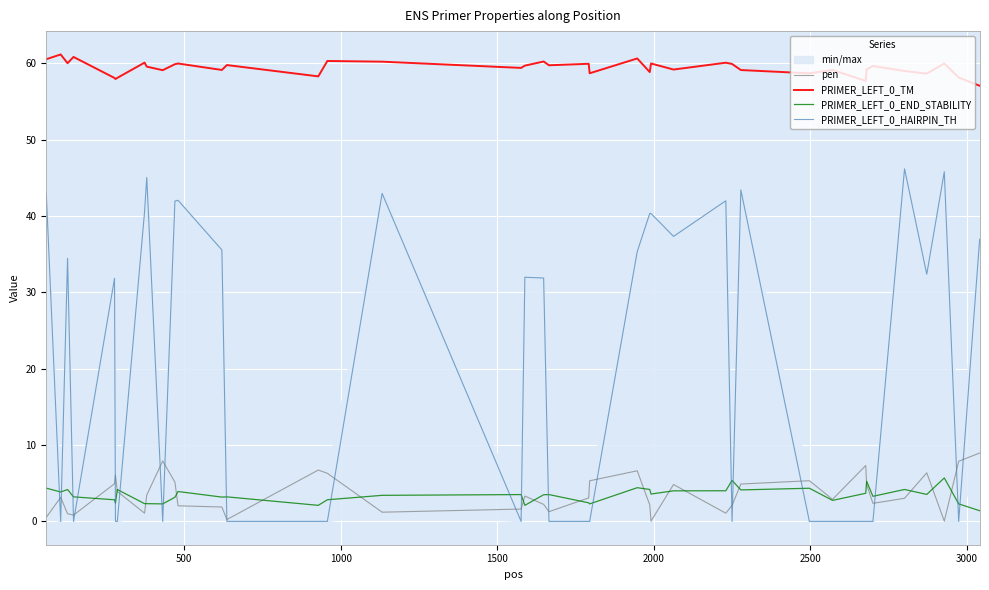

True or false: PRIMER_LEFT_0_TM and PRIMER_LEFT_0_END_STABILITY cross at least once.

False